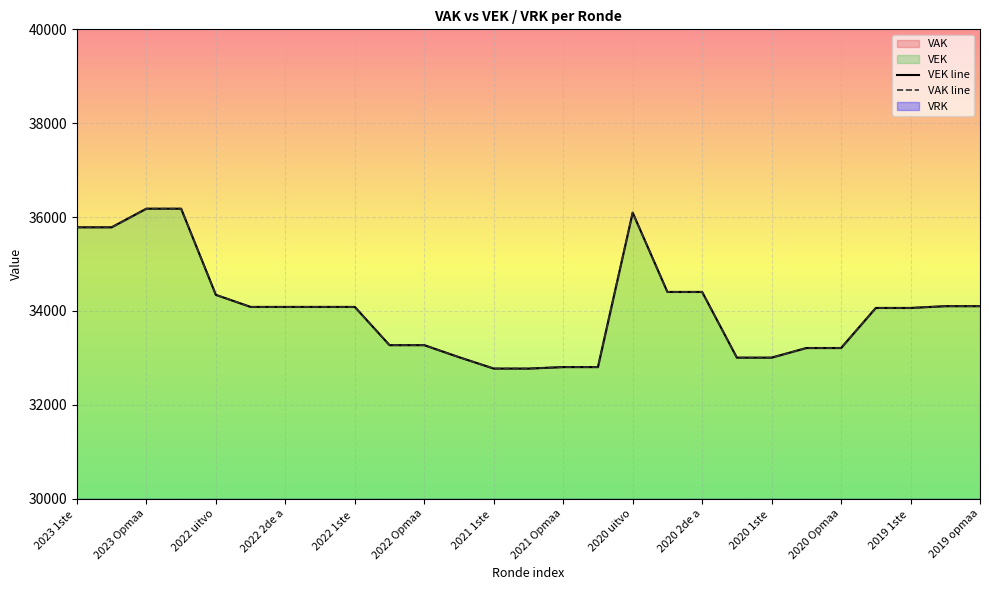

Between 2021 Opmaa and 2019 opmaa, which series saw the biggest shift?

VEK line